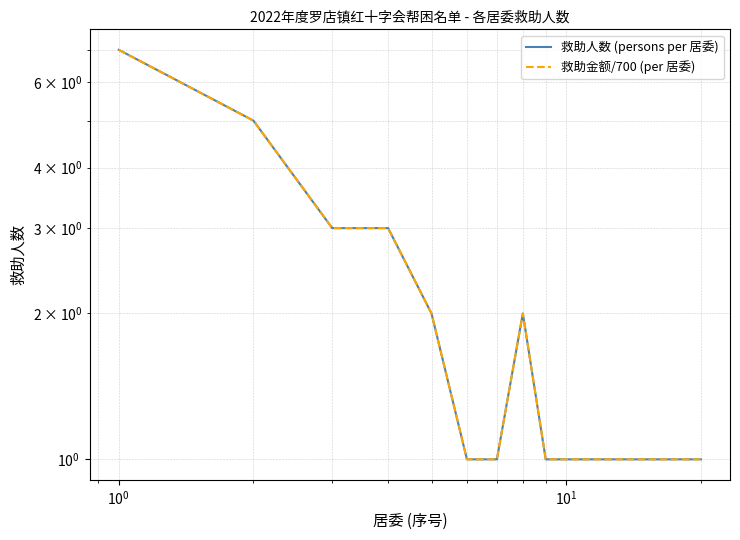

True or false: 救助人数 (persons per 居委) and 救助金额/700 (per 居委) intersect in this chart.

False